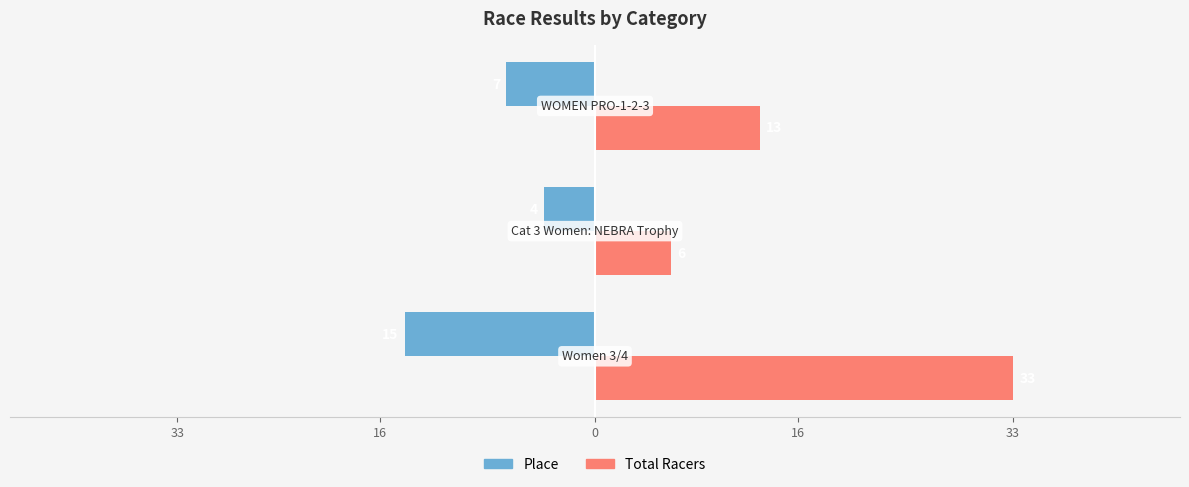

Rank the series by their maximum value, from highest to lowest.

Total Racers, Place